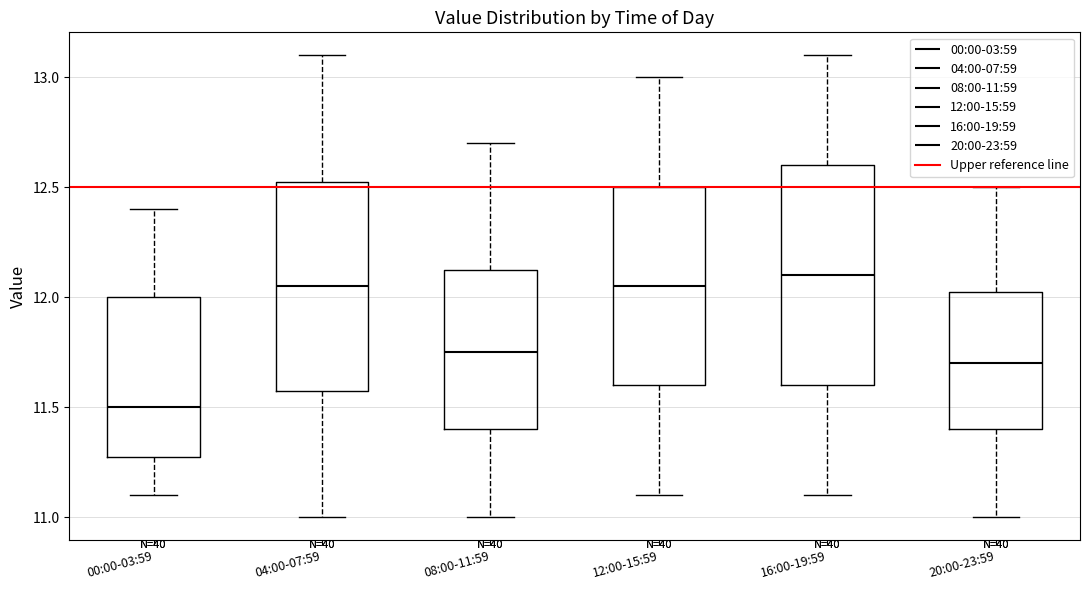

Which box has the lowest median line?

00:00-03:59